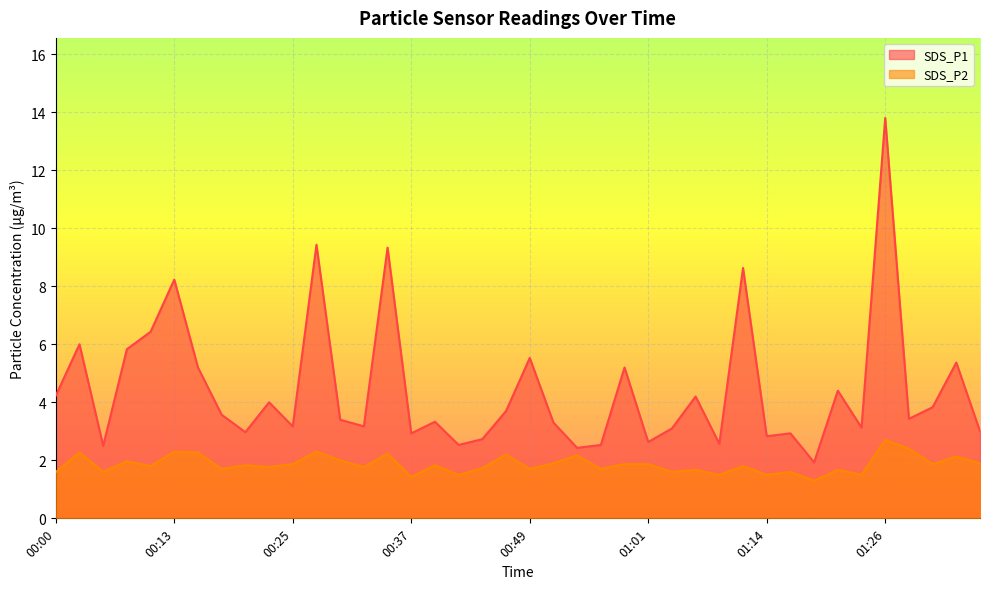

Reading left to right, list all the values displayed in this chart.

SDS_P1: 00:00=4.2	00:03=6.0	00:05=2.5	00:08=5.8	00:10=6.4	00:13=8.2	00:15=5.2	00:18=3.6	00:20=3.0	00:22=4.0	00:25=3.2	00:27=9.4	00:30=3.4	00:32=3.2	00:35=9.3	00:37=2.9	00:40=3.3	00:42=2.5	00:44=2.7	00:47=3.7	00:49=5.5	00:52=3.3	00:54=2.4	00:57=2.5	00:59=5.2	01:01=2.6	01:04=3.1	01:06=4.2	01:09=2.6	01:11=8.6	01:14=2.8	01:16=2.9	01:19=1.9	01:21=4.4	01:24=3.1	01:26=13.8	01:29=3.4	01:31=3.8	01:34=5.4	01:36=3.0
SDS_P2: 00:00=1.6	00:03=2.3	00:05=1.6	00:08=2.0	00:10=1.8	00:13=2.3	00:15=2.3	00:18=1.7	00:20=1.8	00:22=1.8	00:25=1.9	00:27=2.3	00:30=2.0	00:32=1.8	00:35=2.2	00:37=1.4	00:40=1.8	00:42=1.5	00:44=1.7	00:47=2.2	00:49=1.7	00:52=1.9	00:54=2.2	00:57=1.7	00:59=1.9	01:01=1.9	01:04=1.6	01:06=1.7	01:09=1.5	01:11=1.8	01:14=1.5	01:16=1.6	01:19=1.3	01:21=1.7	01:24=1.5	01:26=2.7	01:29=2.4	01:31=1.9	01:34=2.1	01:36=1.9